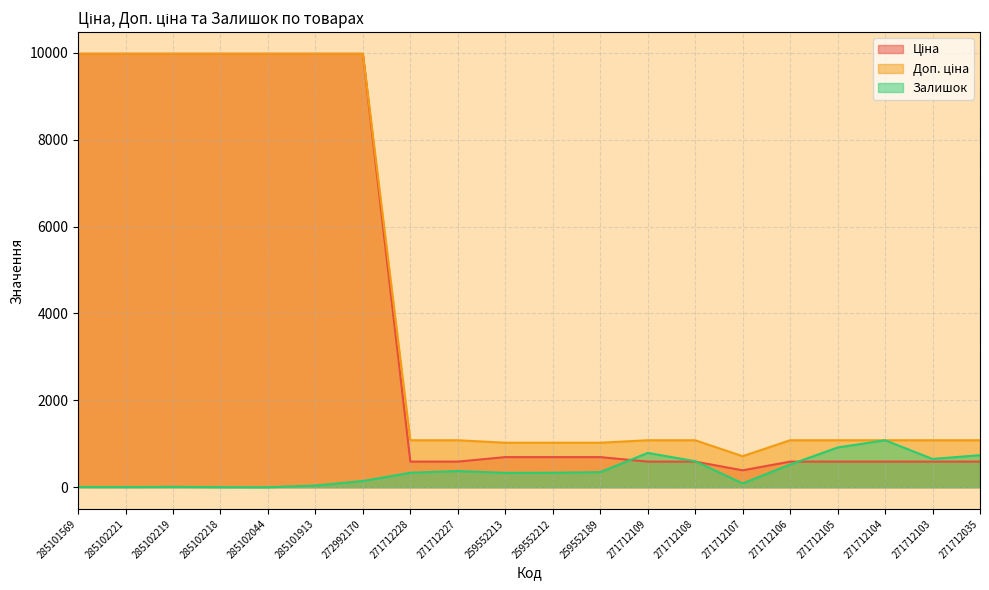

Which has a higher value, 285102219 or 271712103?

285102219